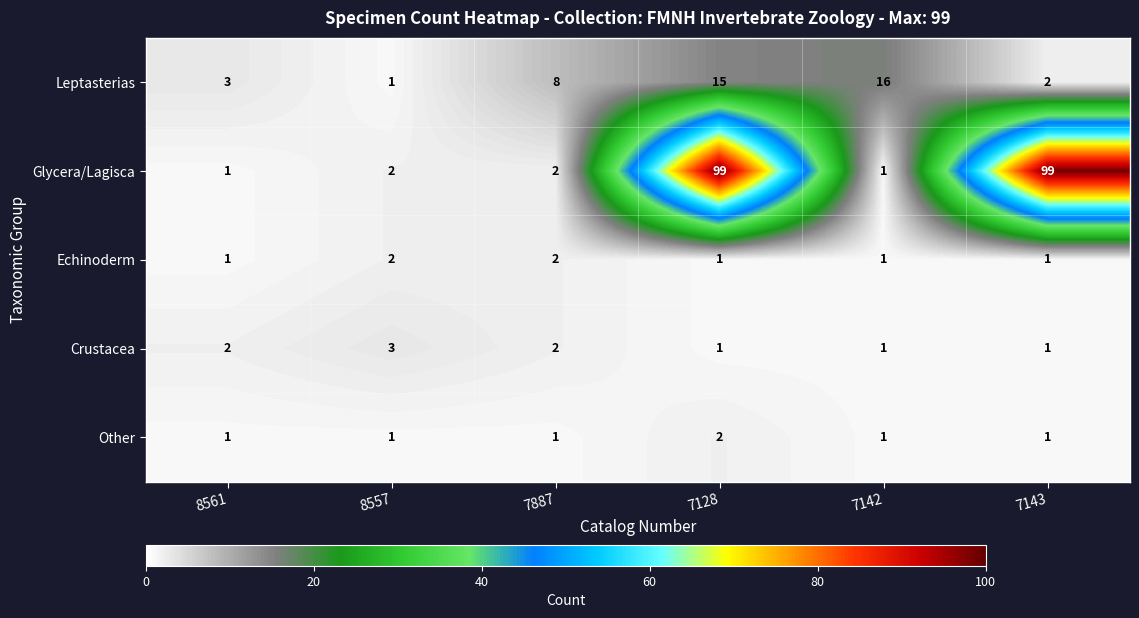

What is the spread (max minus min) of values at 7143?

98